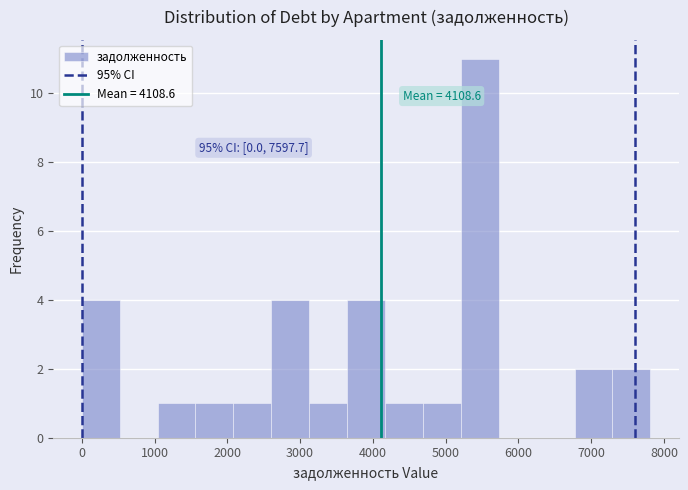

Which range on the x-axis has the tallest bar?

5200 to 5700